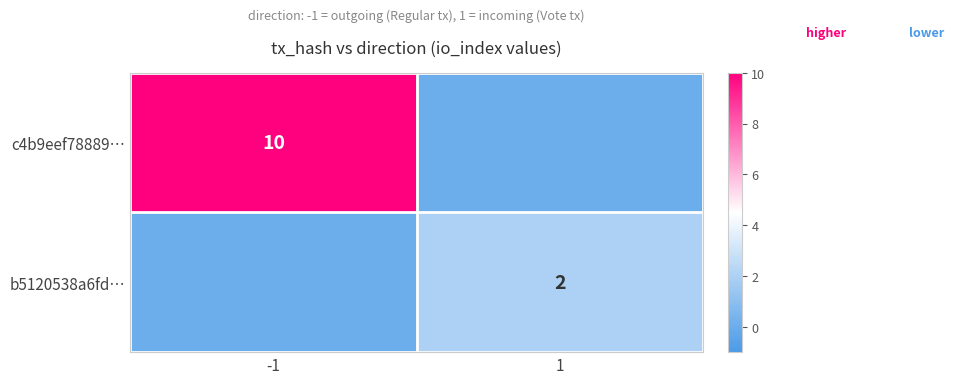

Is the value of c4b9eef78889… at -1 greater than the value of b5120538a6fd… at 1?

Yes